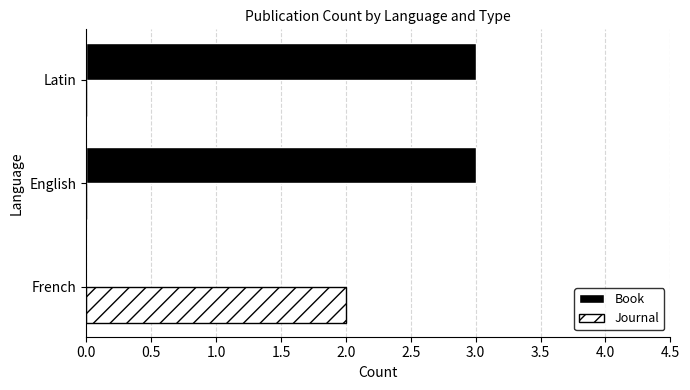

What value does the Book series have at Latin?

3